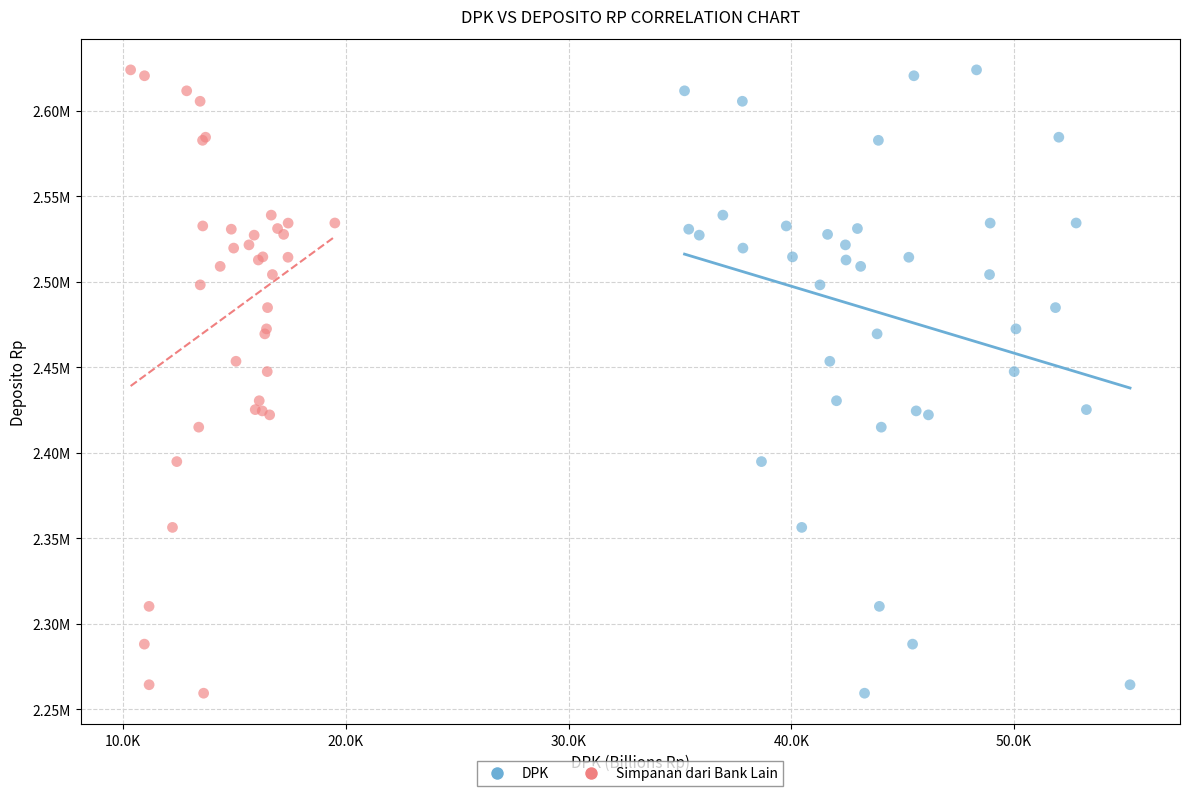

What are all the series names shown in the legend?

DPK, Simpanan dari Bank Lain